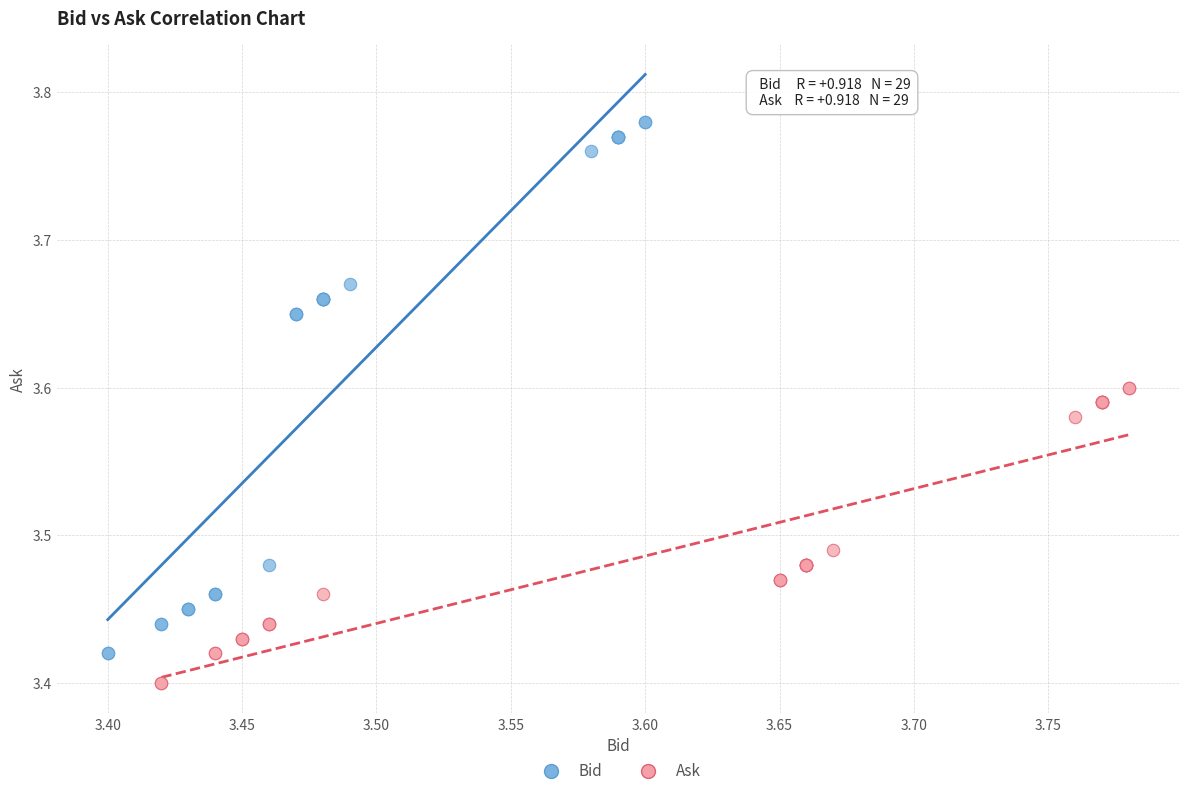

Which series has the largest Y range (max minus min)?

Bid